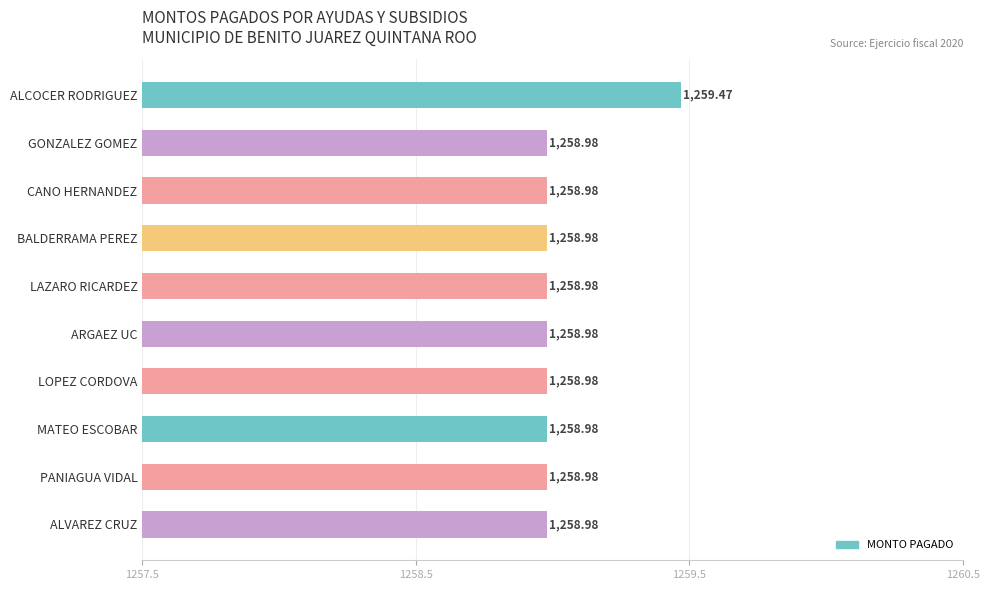

What is the greatest value displayed?

1259.5